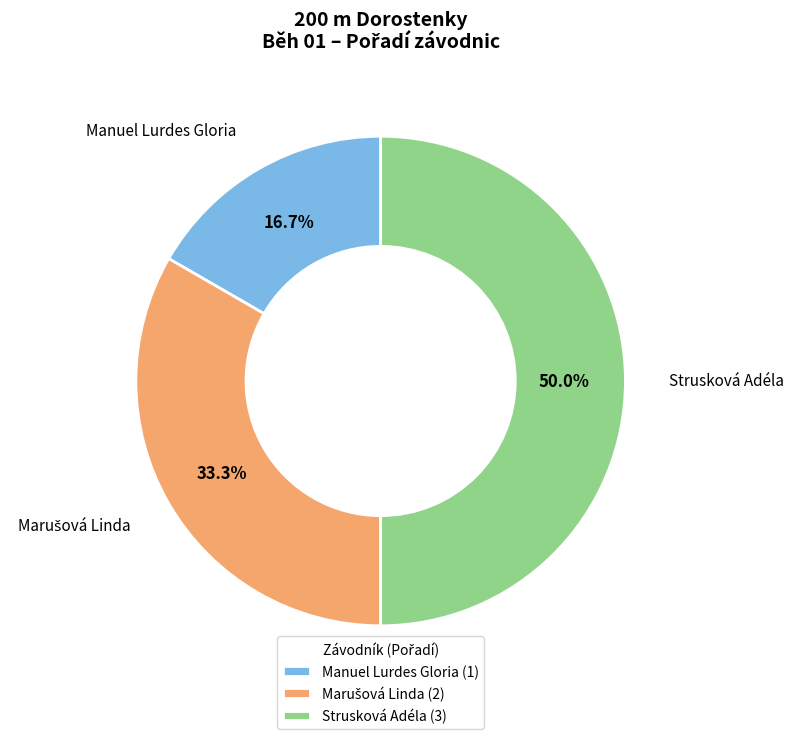

To the nearest percent, what percentage of the pie is Manuel Lurdes Gloria?

17%